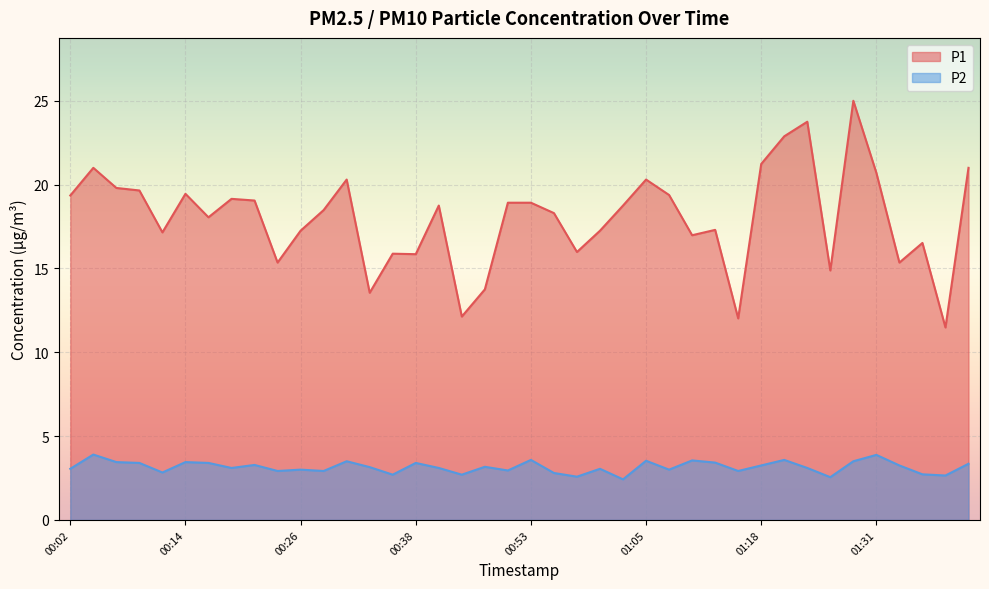

What are all the series names shown in the legend?

P1, P2